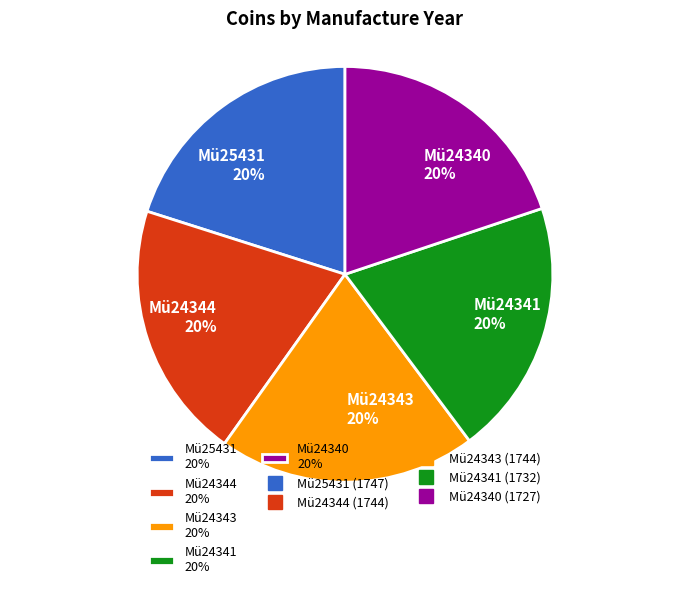

What is the ratio of the value at Mü24343 20% to the value at Mü25431 20%?

1.0